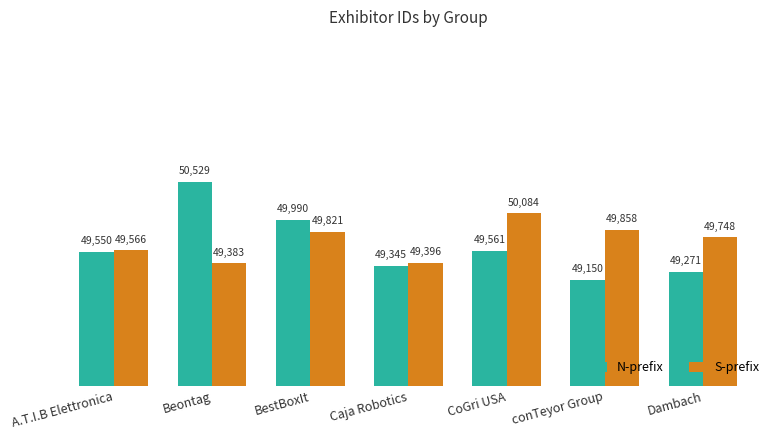

Which label corresponds to the largest value in the chart?

Beontag